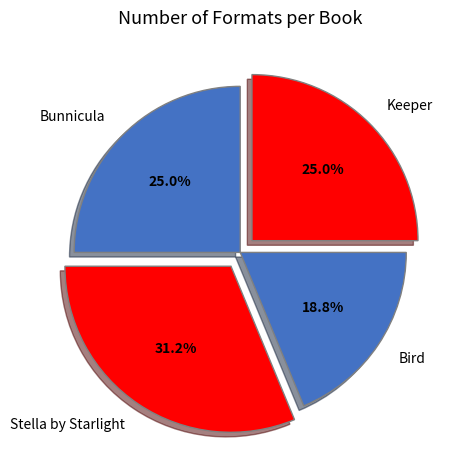

How many slices are in this pie chart?

4